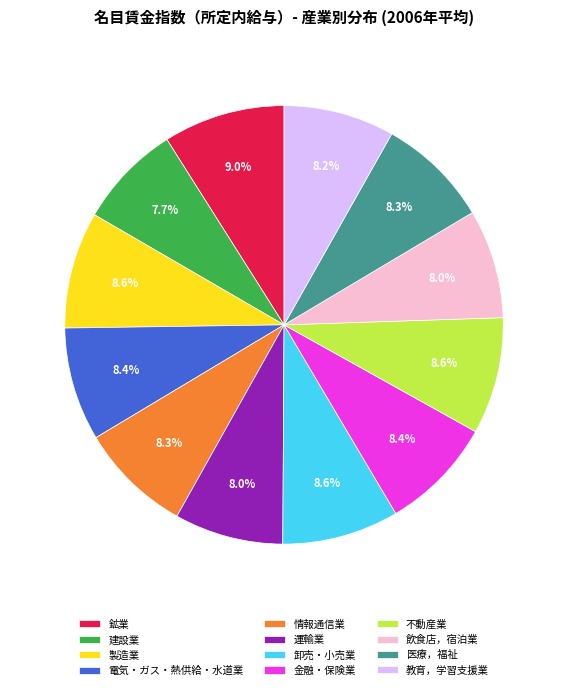

Does any single category account for the majority?

No